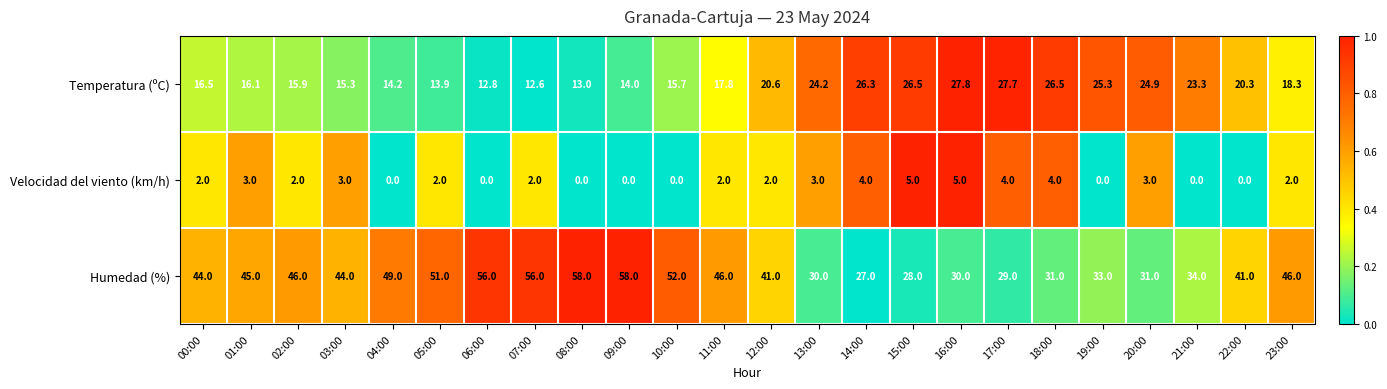

What is the difference between the Temperatura (ºC) values at 16:00 and 05:00?

13.9